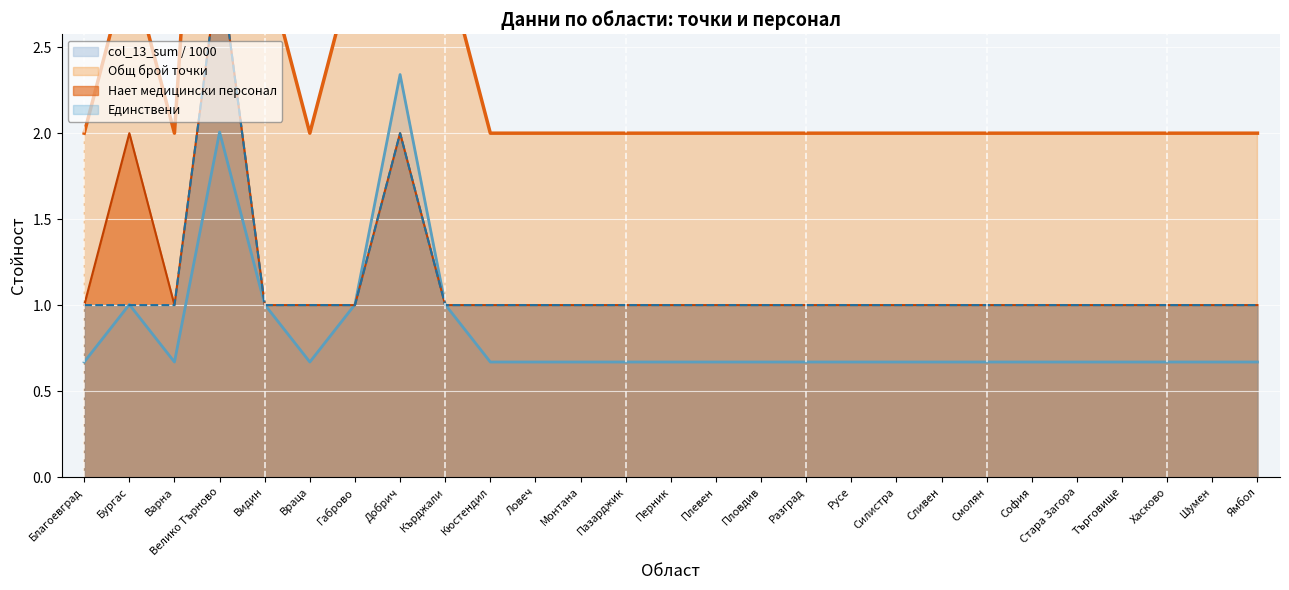

What position from the right is Ловеч?

17